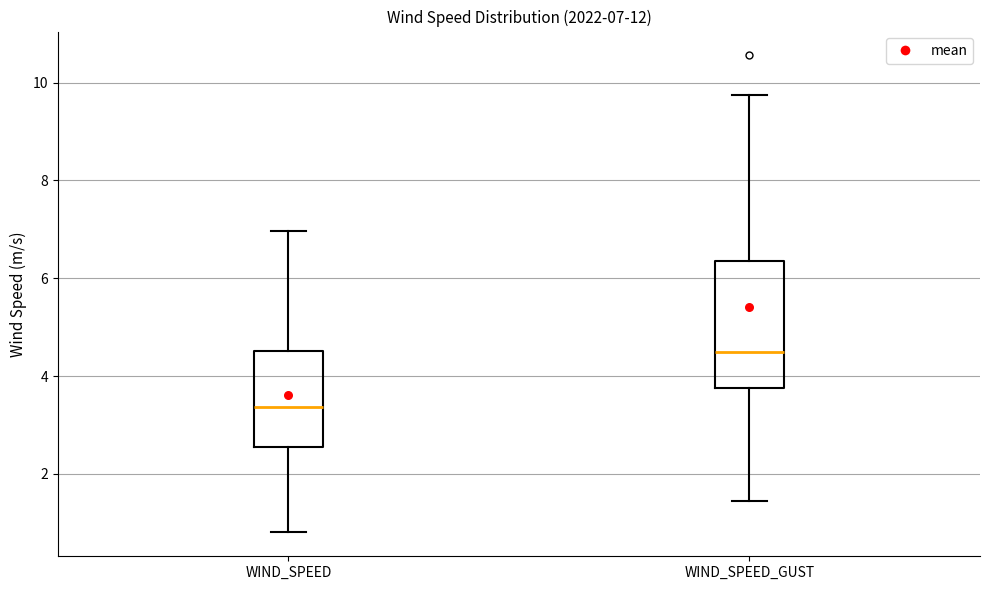

Which box has the lowest median line?

WIND_SPEED